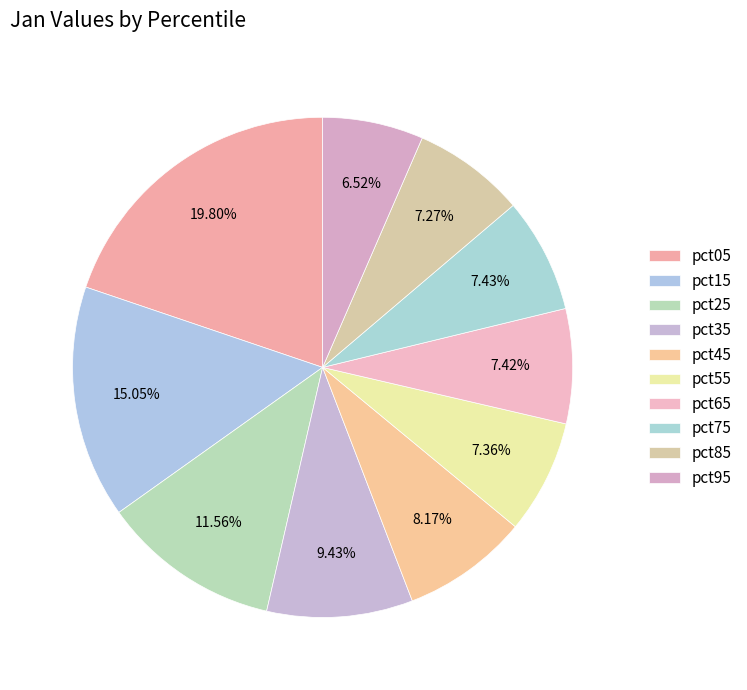

How many slices are in this pie chart?

10